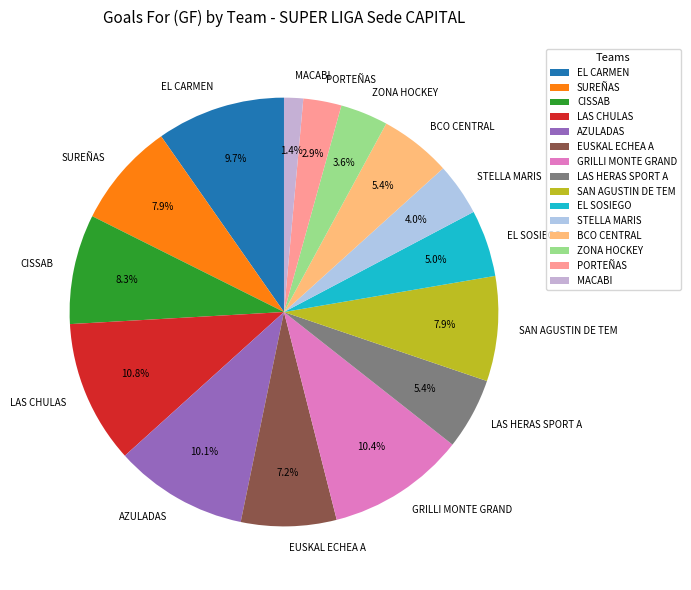

Between GRILLI MONTE GRAND and SAN AGUSTIN DE TEM, which is larger?

GRILLI MONTE GRAND